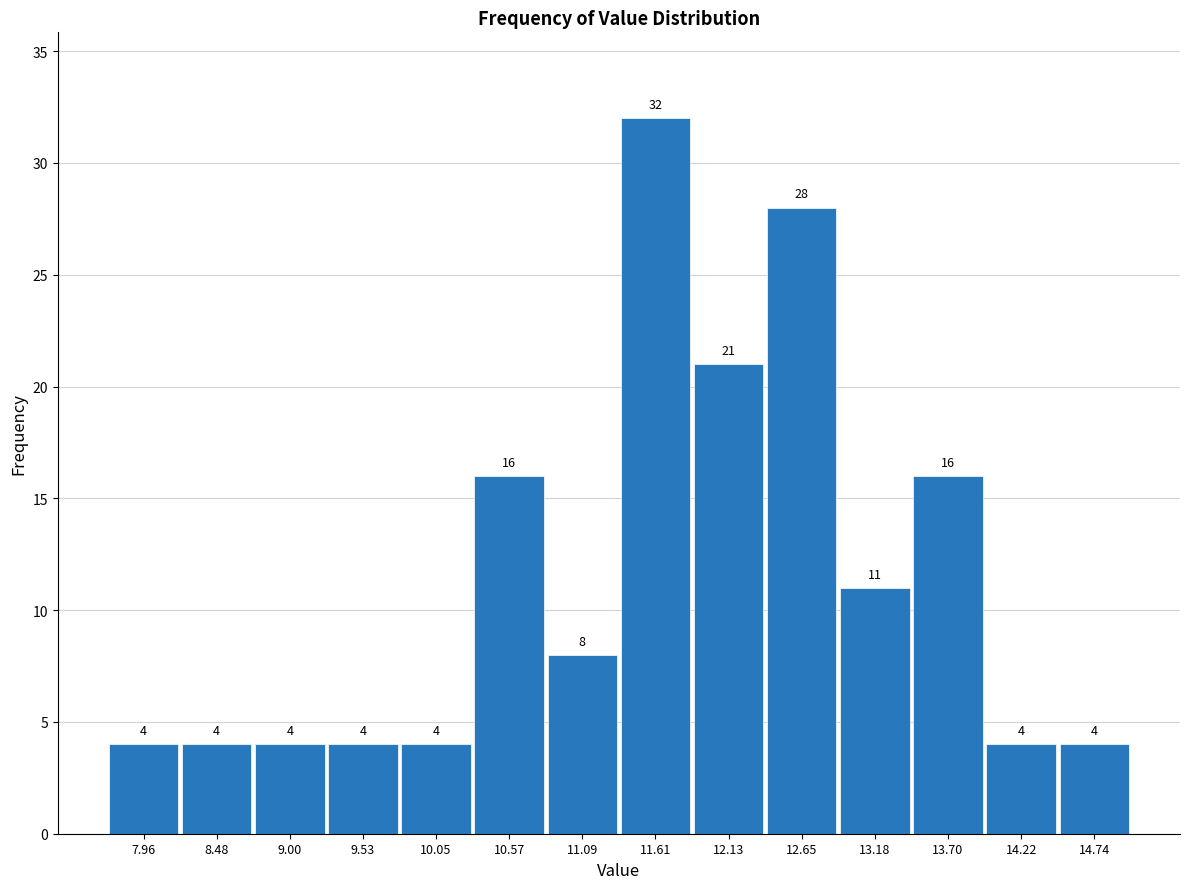

Over which range of the x-axis is the bar tallest?

11.4 to 11.9